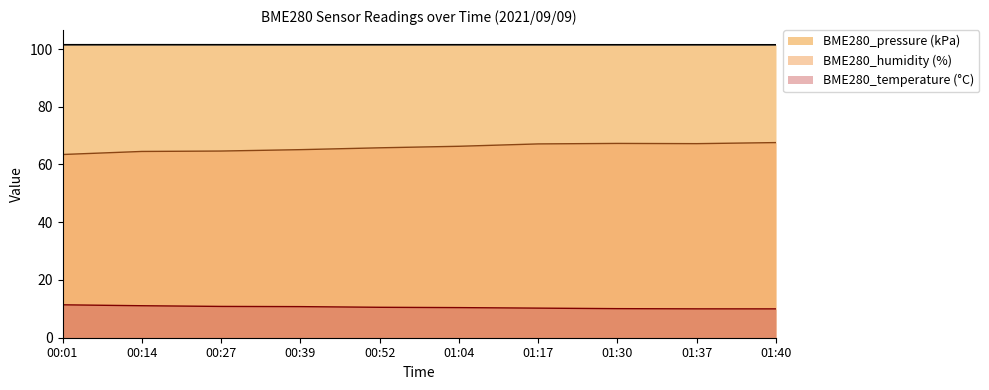

True or false: BME280_pressure and BME280_humidity cross at least once.

False